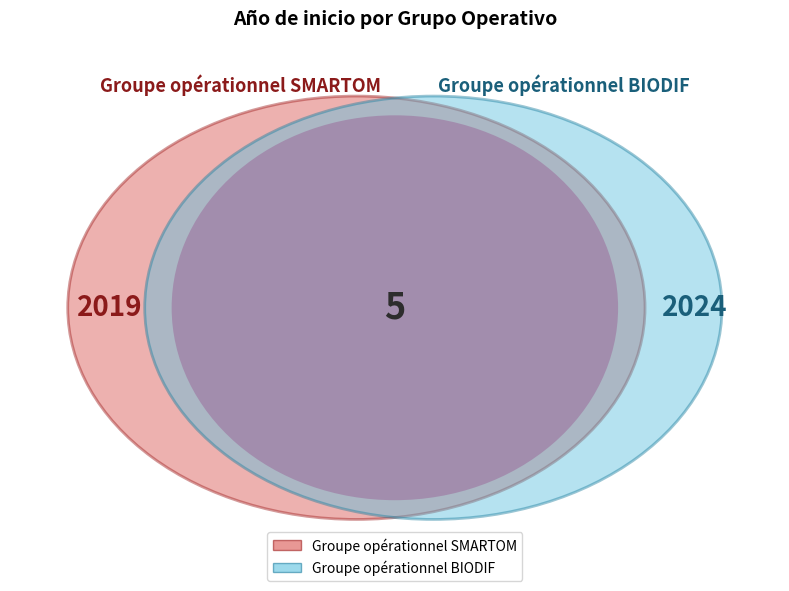

The Groupe opérationnel SMARTOM slice represents 50% of the pie. True or false?

True